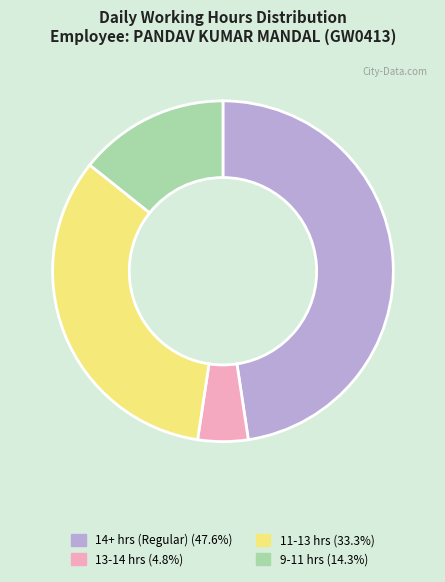

Count the number of slices in the pie.

4